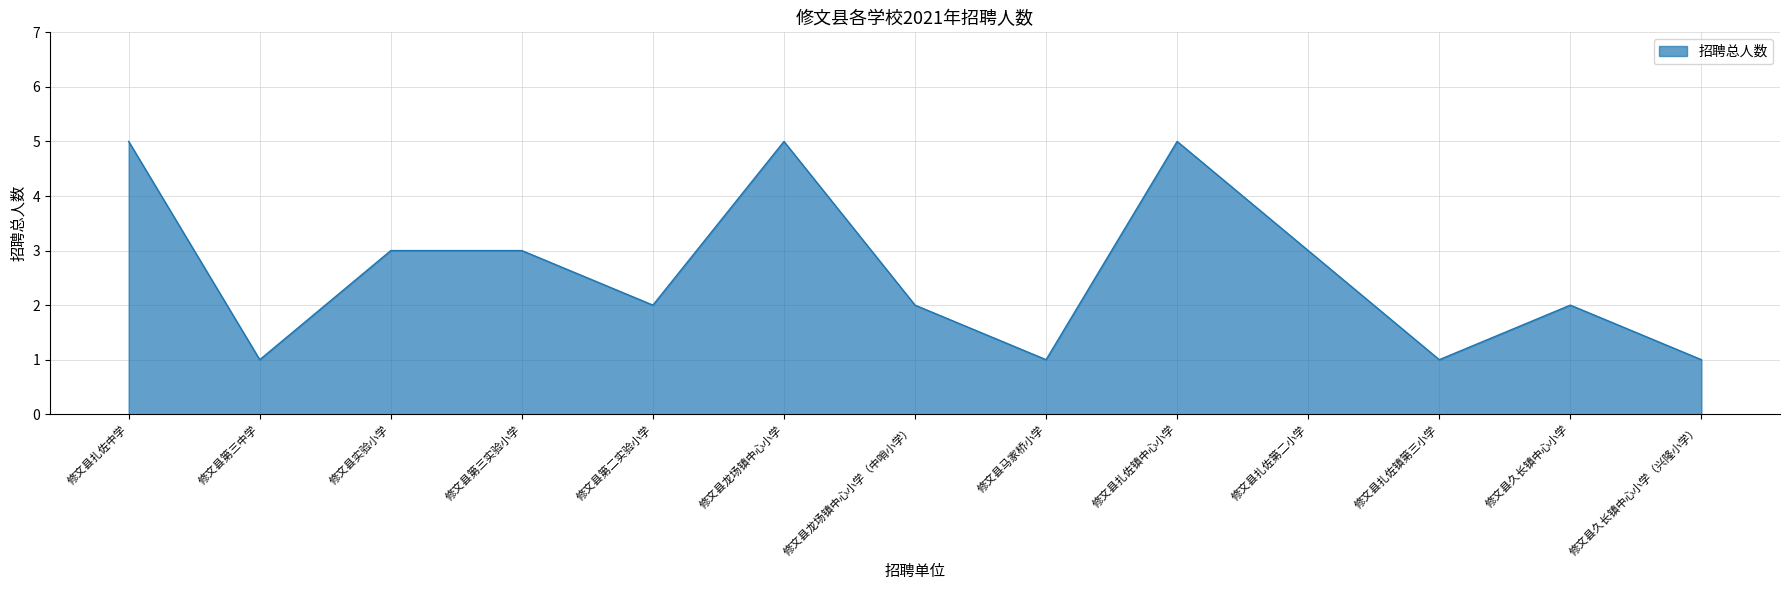

Approximately how many times larger is the value at 修文县第三实验小学 compared to 修文县龙场镇中心小学（中哨小学）?

1.5